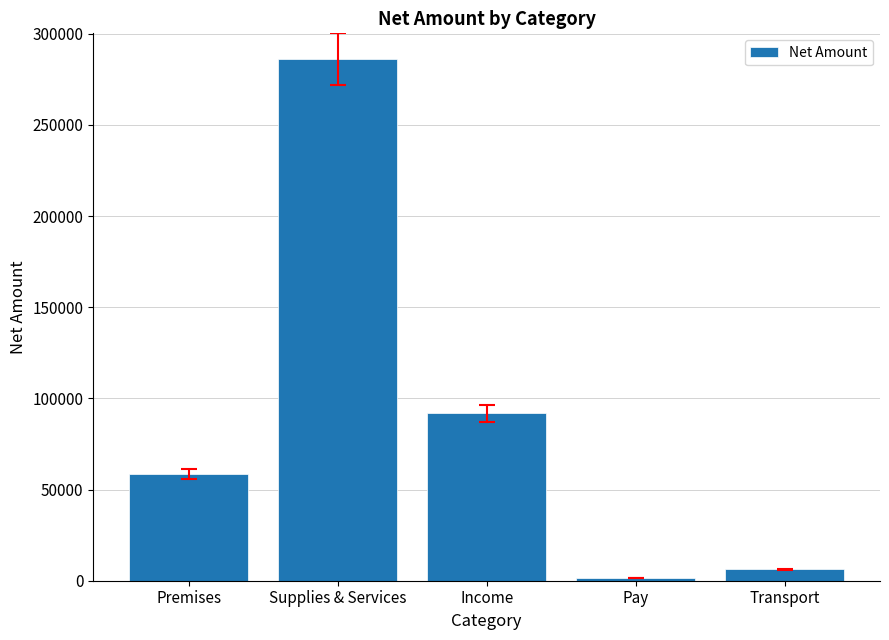

Where is the data nearest to the value 143759?

Income